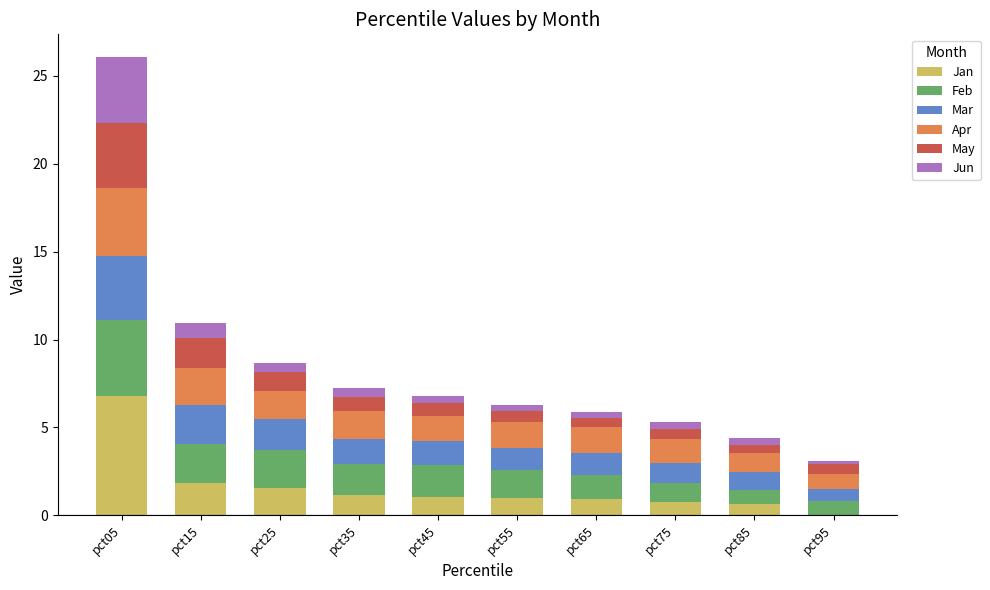

At which category is the sum across all series the highest?

pct05